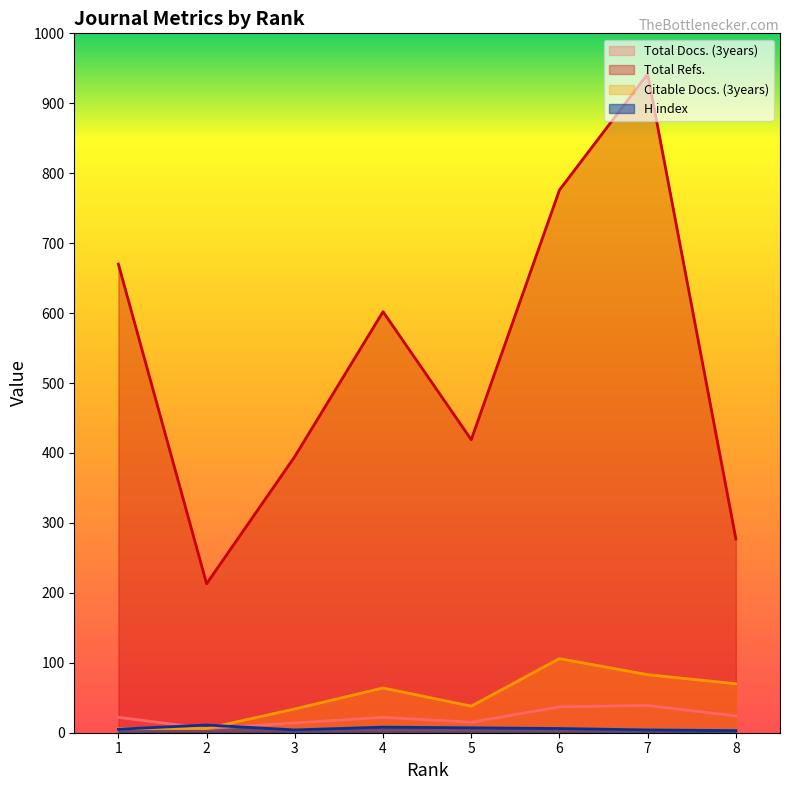

What is the sum of all H index values?

48